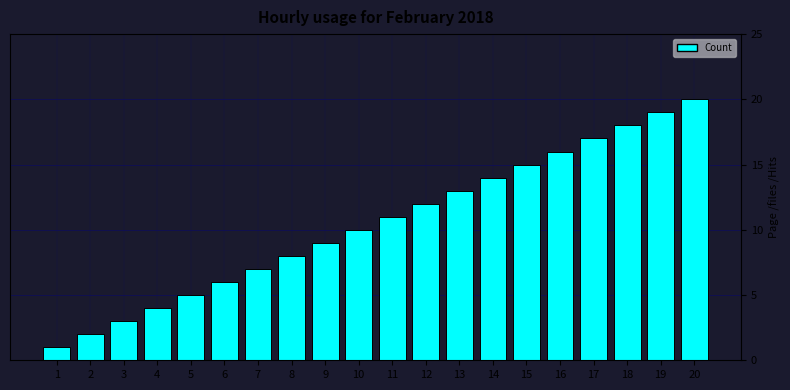

Rank the categories by value from highest to lowest.

20, 19, 18, 17, 16, 15, 14, 13, 12, 11, 10, 9, 8, 7, 6, 5, 4, 3, 2, 1